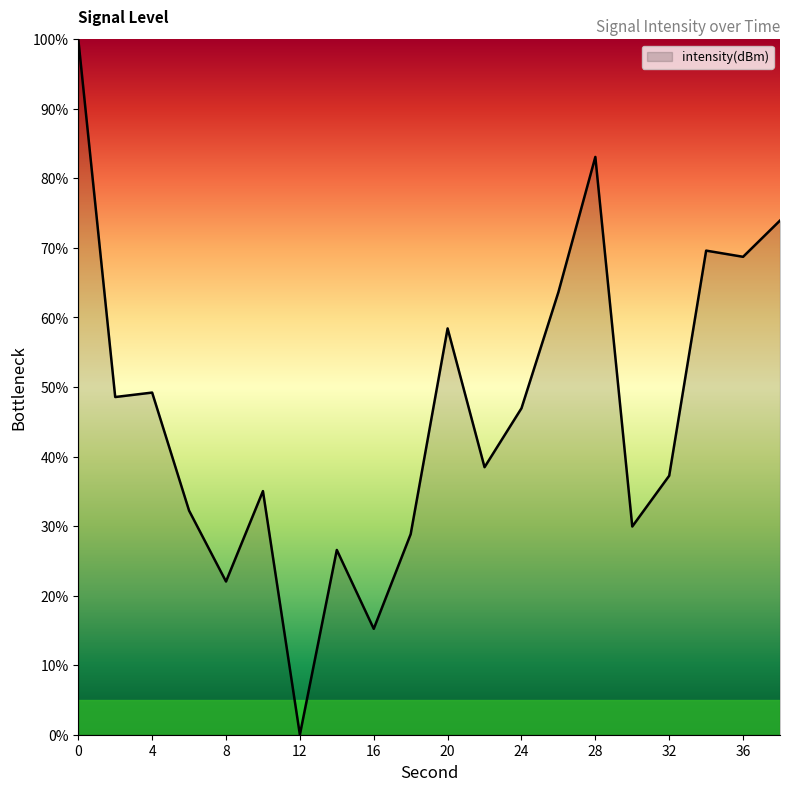

What is the maximum value shown in the chart?

100.0